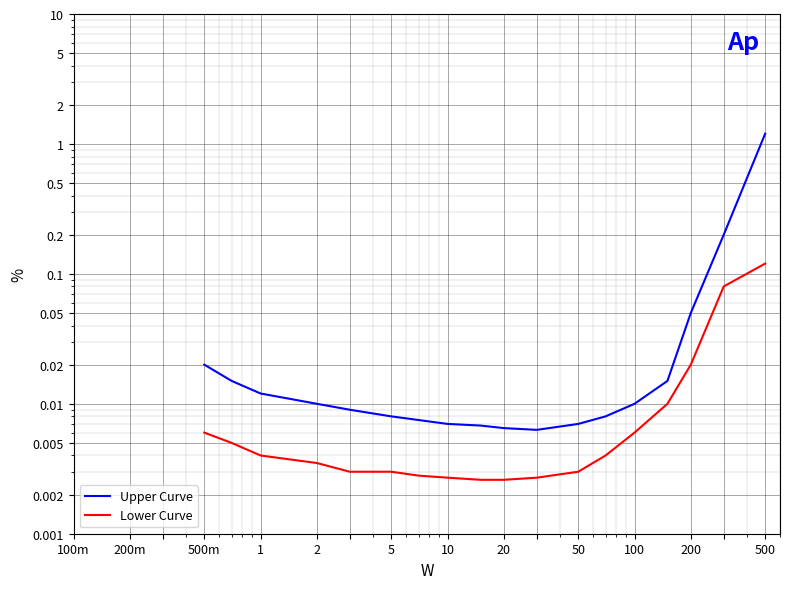

Between 20 and 10, which is larger?

10